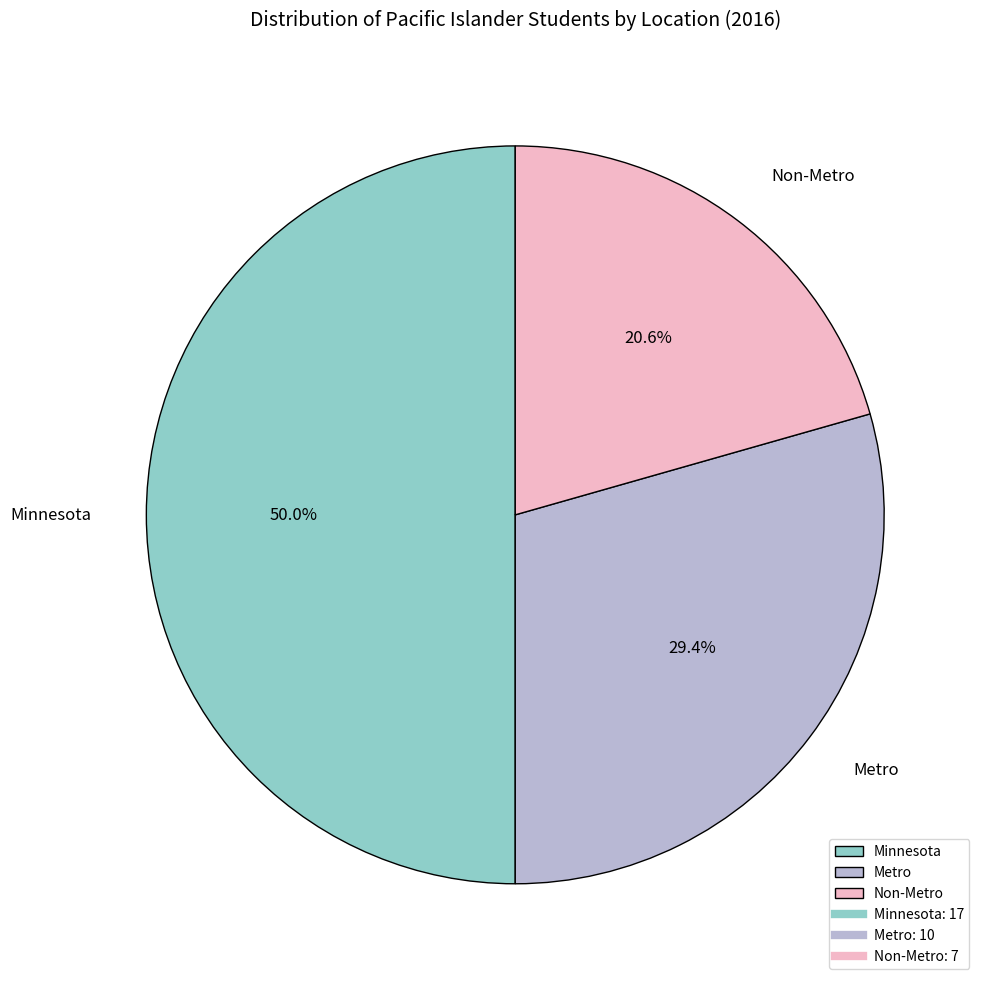

Is it true that Minnesota is 50% of the pie?

True